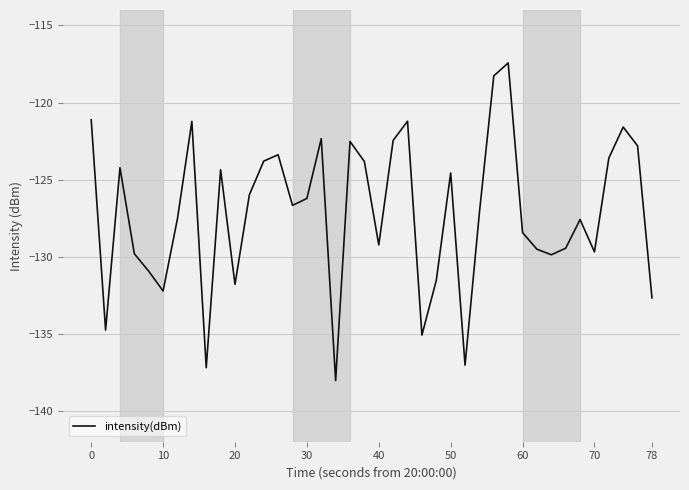

What is the difference between the second highest and minimum values?

19.8